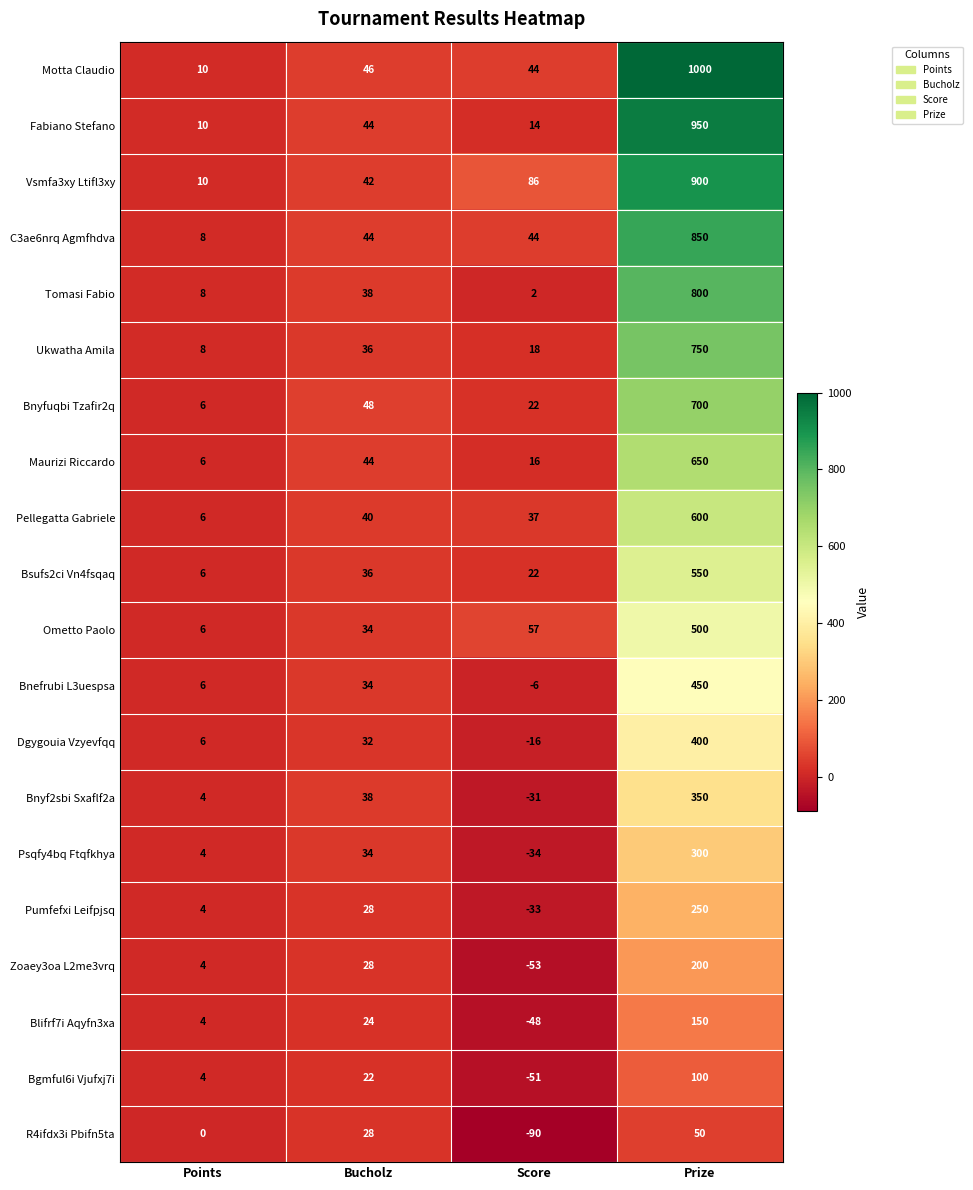

Rank the categories by Dgygouia Vzyevfqq value from lowest to highest.

Score, Points, Bucholz, Prize